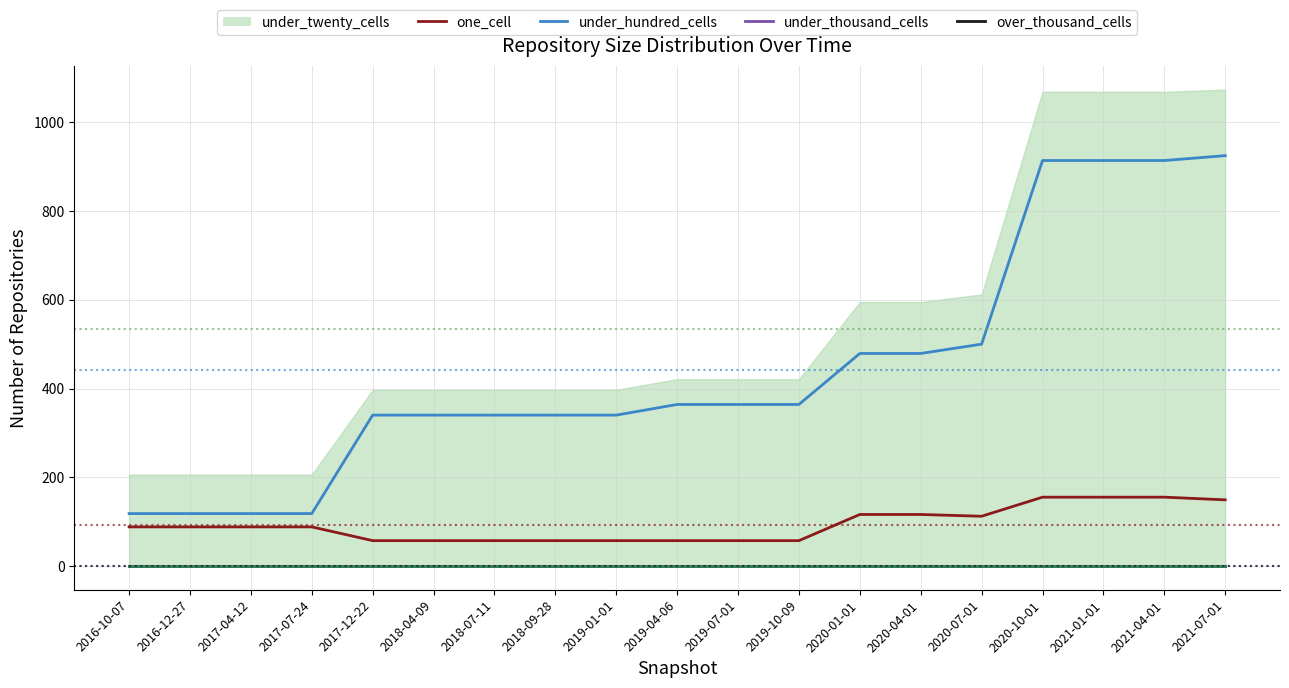

Which category has the highest value across all series?

2021-07-01